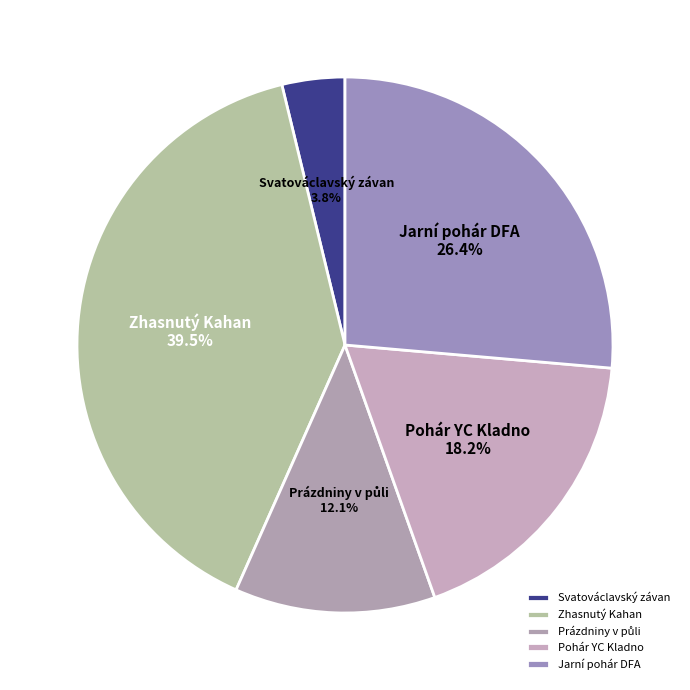

Is it true that Jarní pohár DFA is 26% of the pie?

True